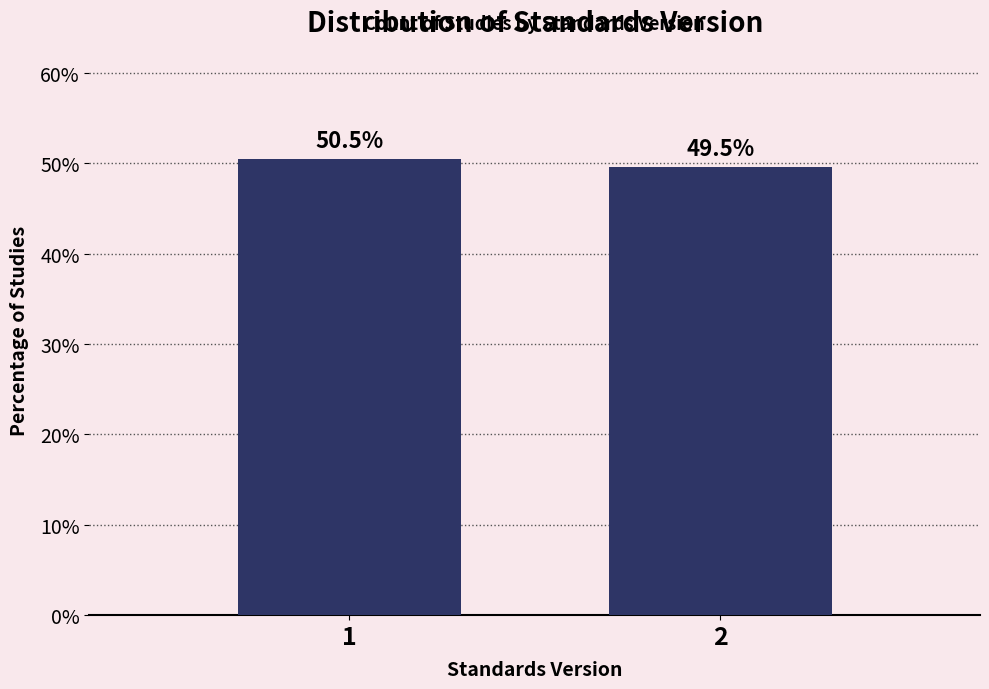

Reading right to left, what are all the values shown in this chart?

49.5	50.5